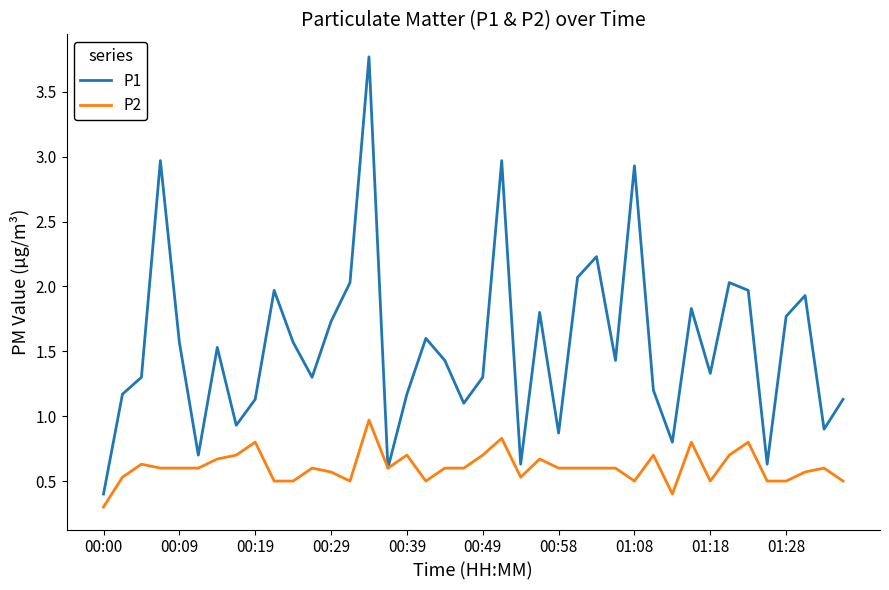

Rank the series by their maximum value, from lowest to highest.

P2, P1